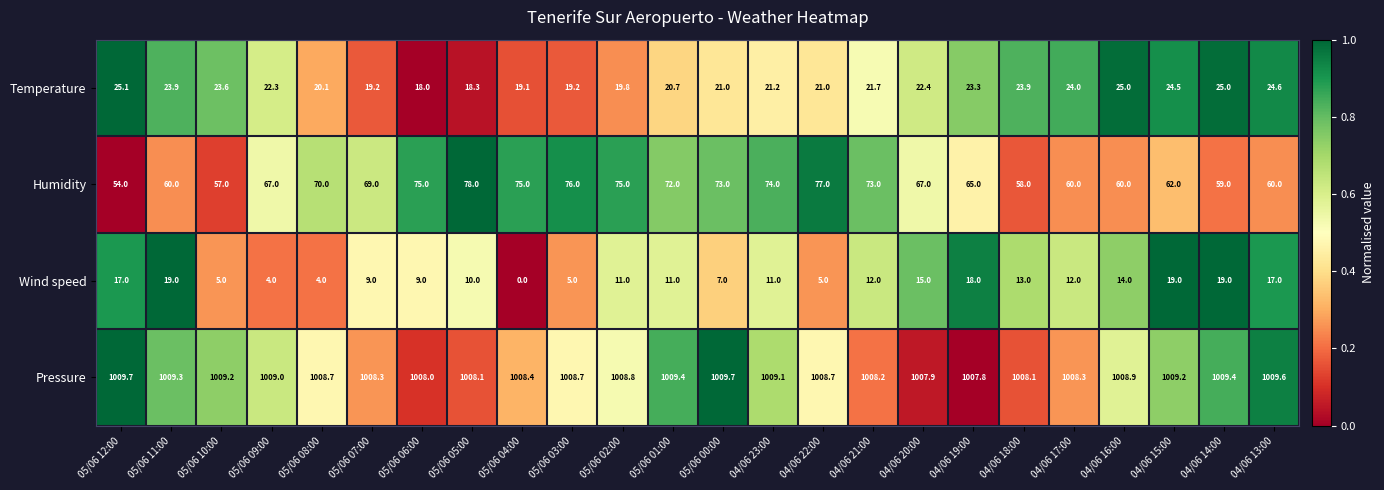

Which series changed the most between 04/06 20:00 and 04/06 14:00?

Humidity